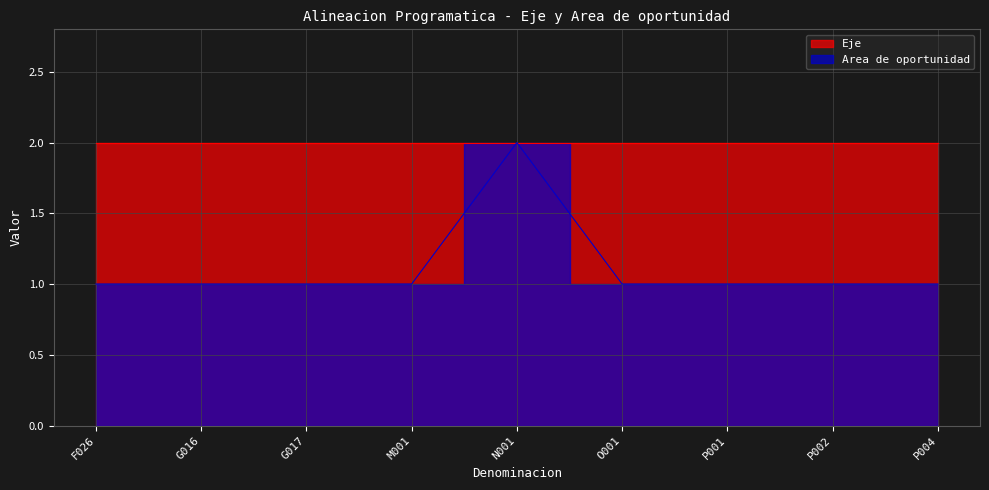

Which category has the highest value across all series?

N001